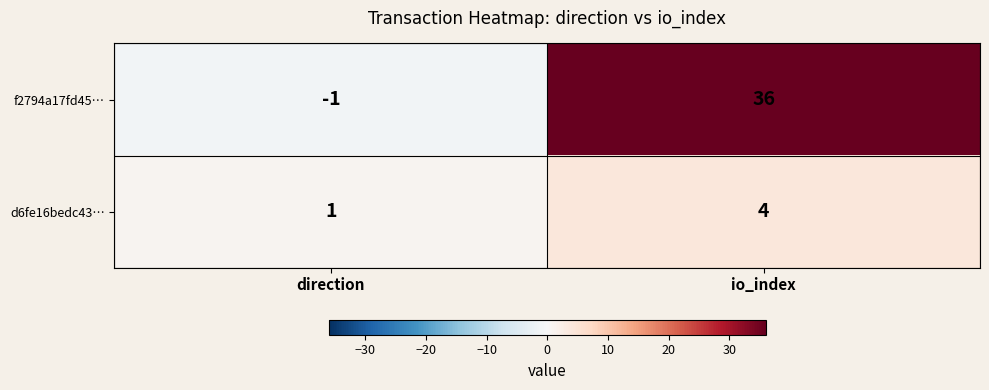

The f2794a17fd45… series shows -2 at direction. True or false?

False